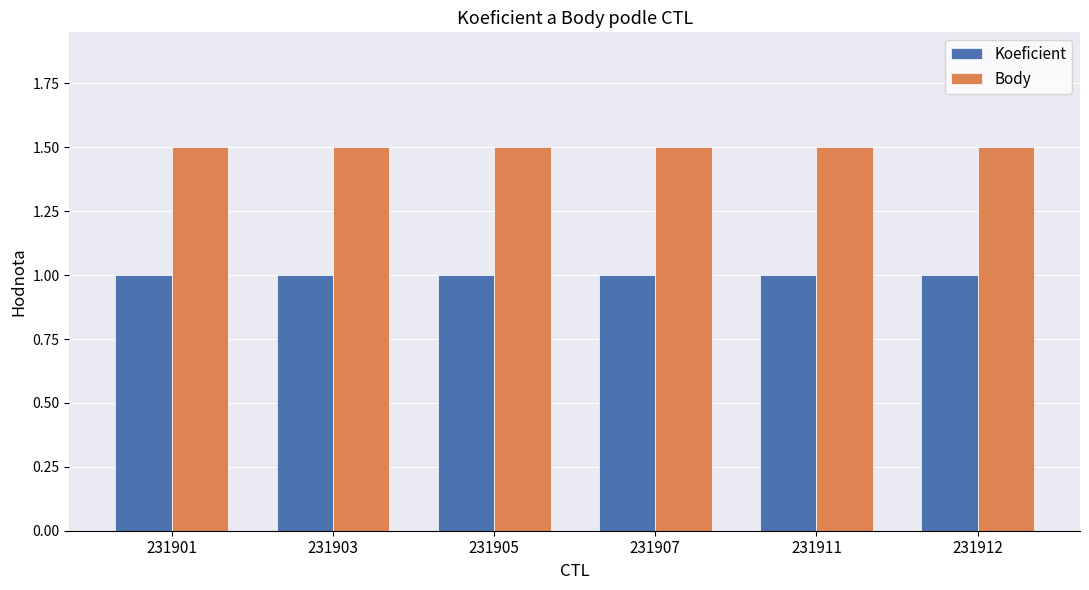

How many data points does each series have?

6